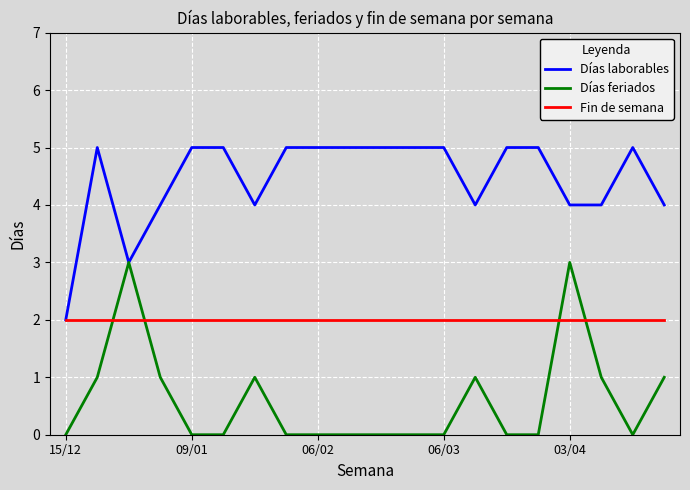

How many distinct data groups are displayed?

3